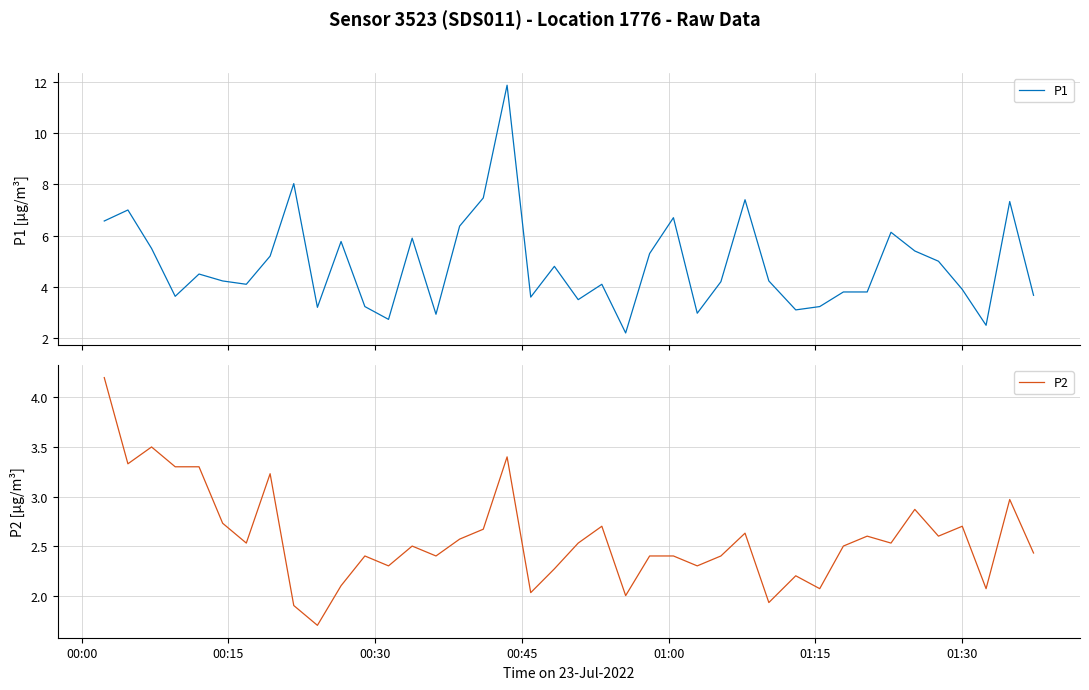

What is the maximum value for P1?

11.9